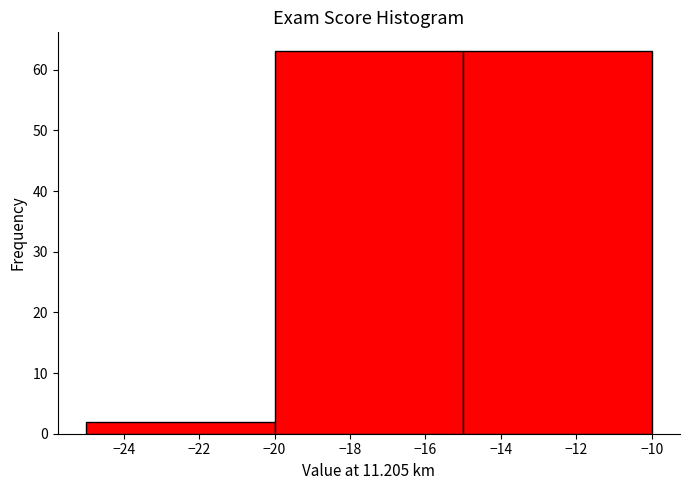

Reading left to right, transcribe this chart: for each bar, give the range it covers on the x-axis and its height. The values are not printed on the chart, so give them approximately, as read against the axis.

-25 to -20: 2
-20 to -15: 63
-15 to -10: 63